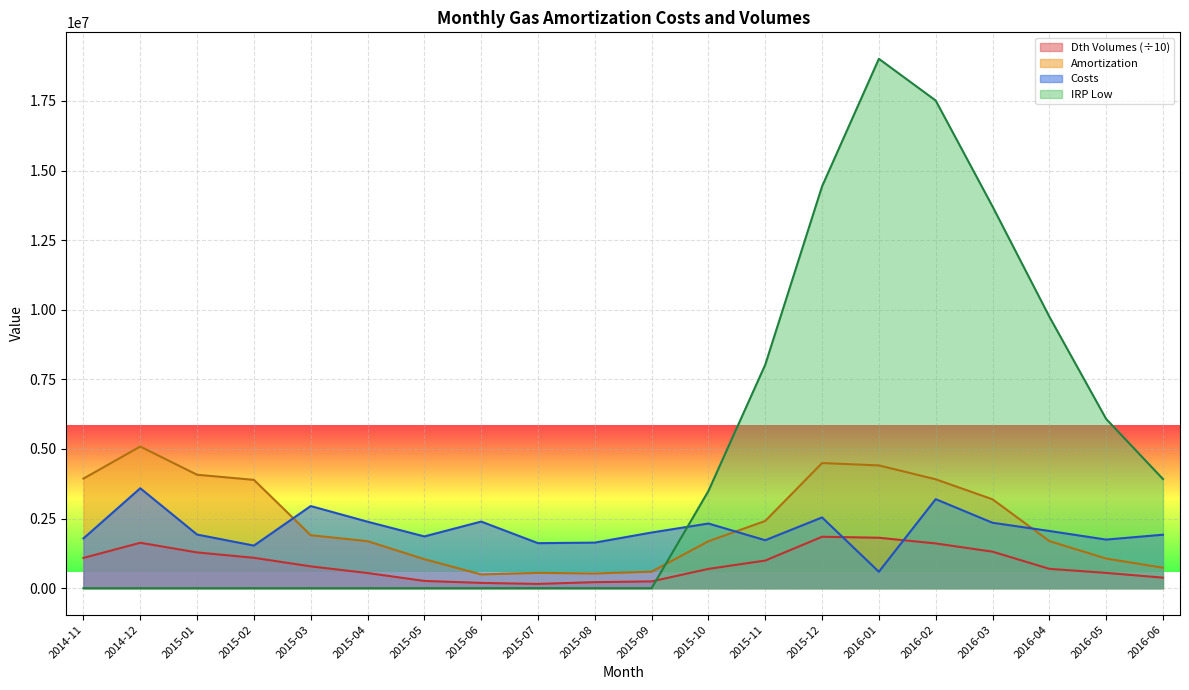

How many lines are shown in the chart?

4